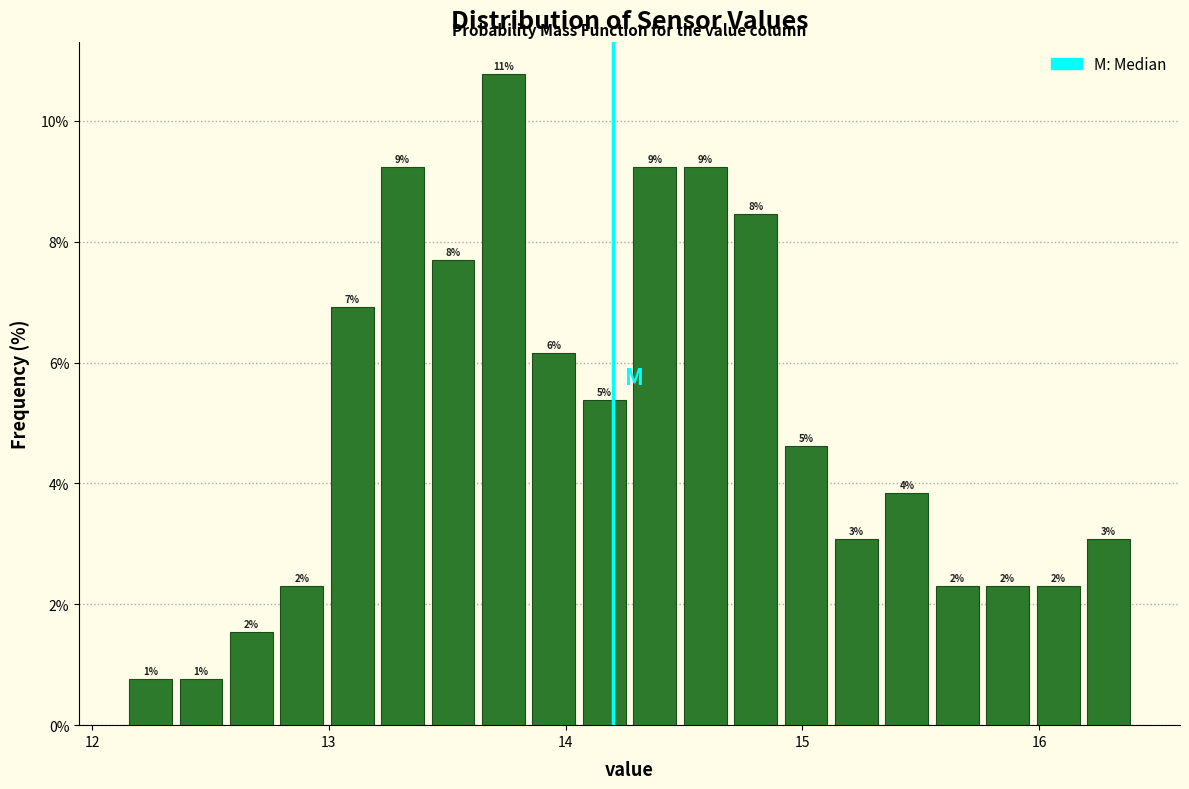

Around what value on the x-axis is the tallest bar? Give the approximate position of its centre, as read against the axis.

13.7